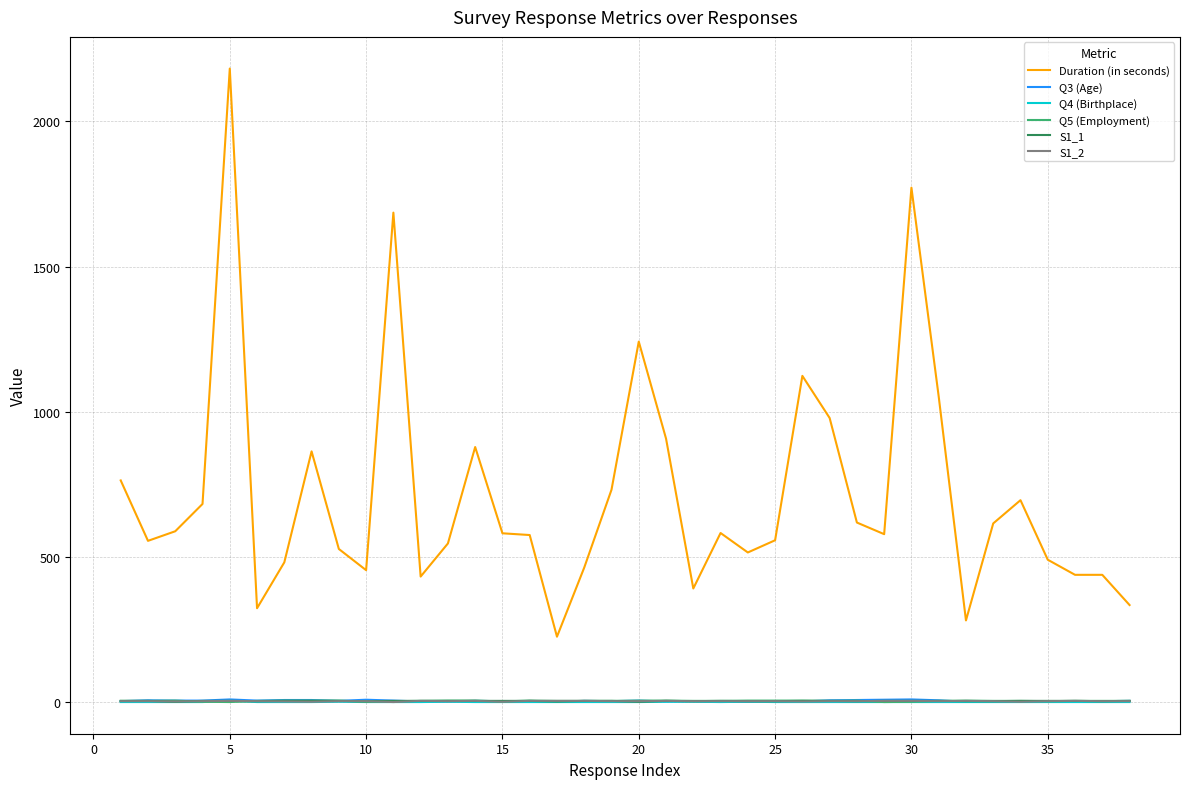

Which series has the largest range (max minus min)?

Duration (in seconds)